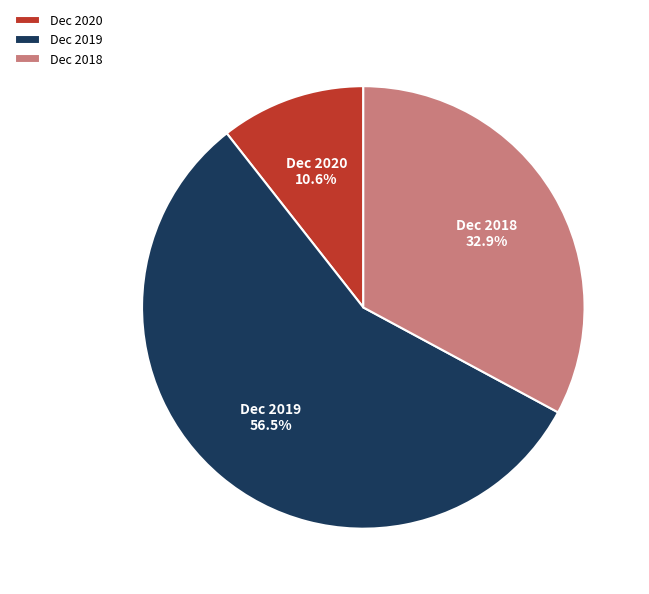

Is it true that Dec 2018 is 33% of the pie?

True